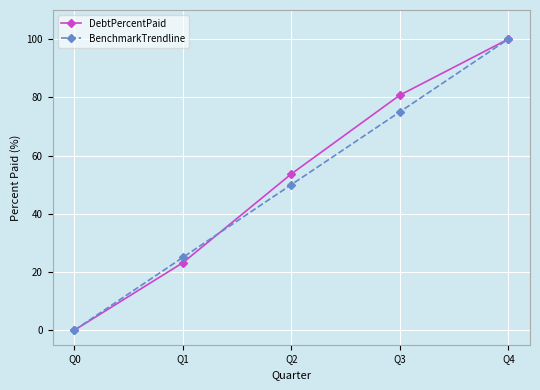

Rank the categories by BenchmarkTrendline value from lowest to highest.

Q0, Q1, Q2, Q3, Q4